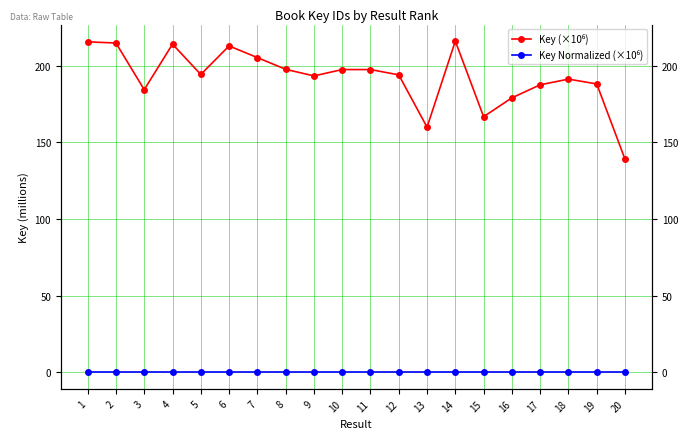

At how many categories does at least one series exceed 22?

20